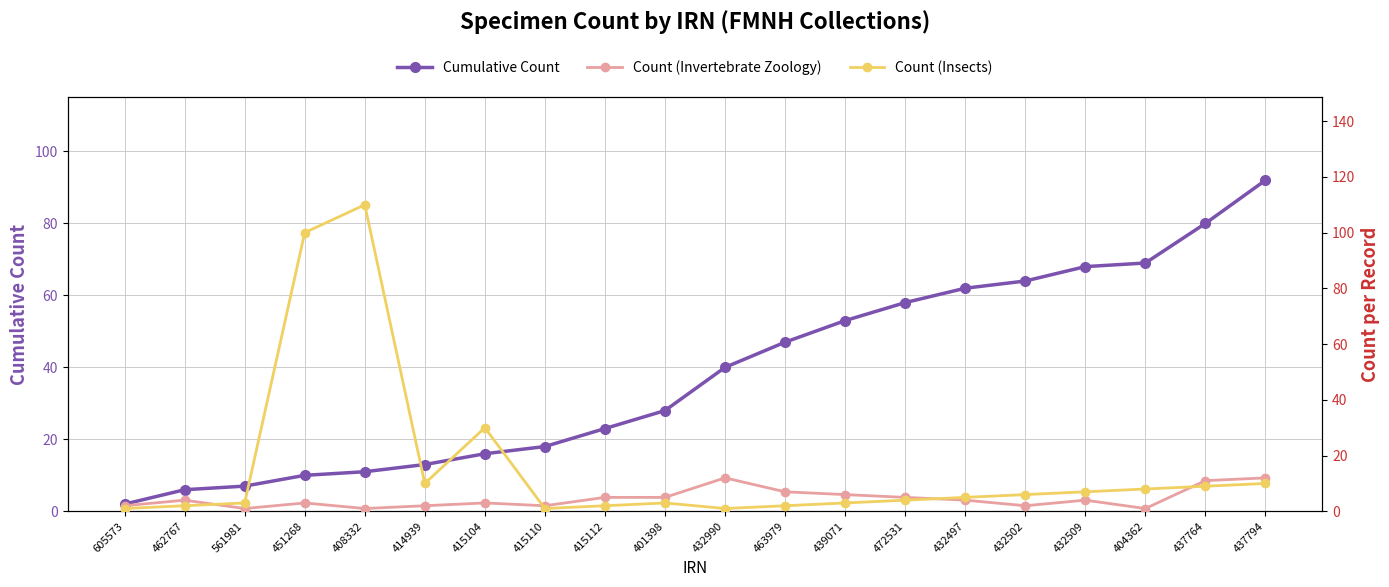

What position from the left is 605573?

1